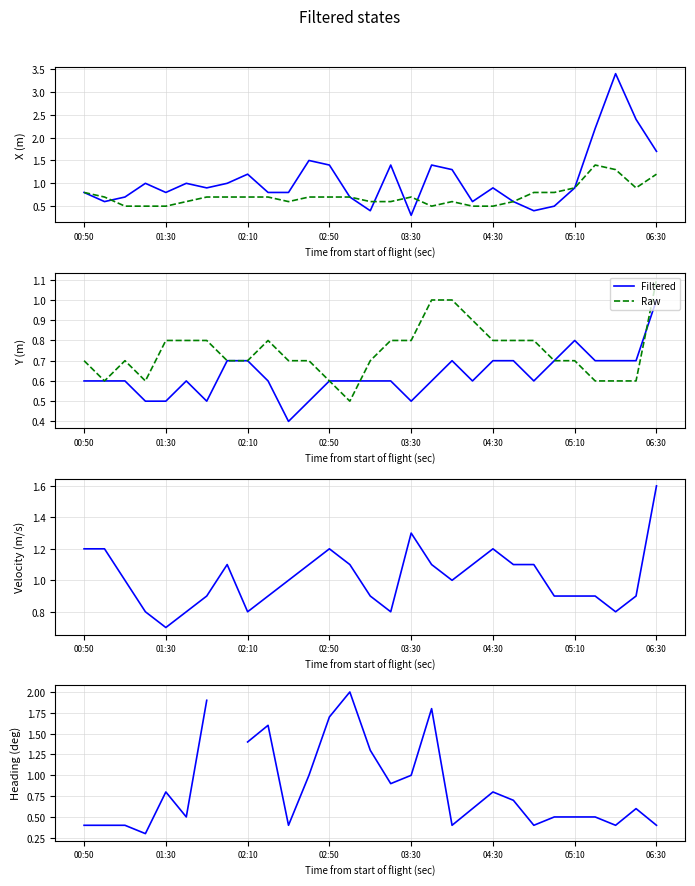

Is the value of Raw at 25 greater than the value of Filtered at 03:30?

No